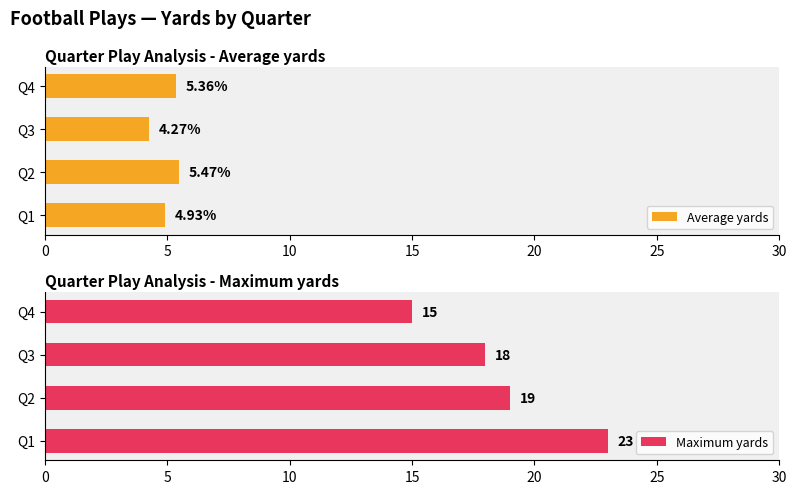

How many values in the Average yards series are below 5?

2